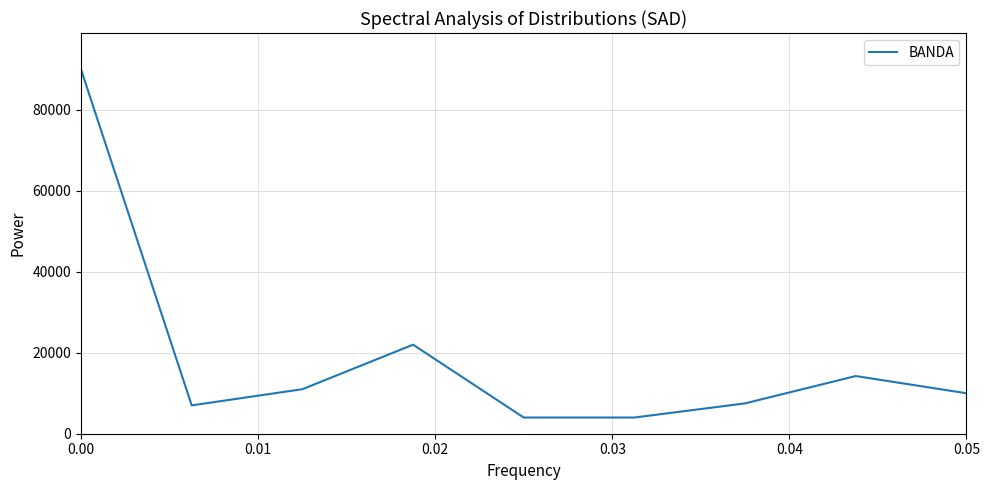

What is the minimum value shown in the chart?

4000